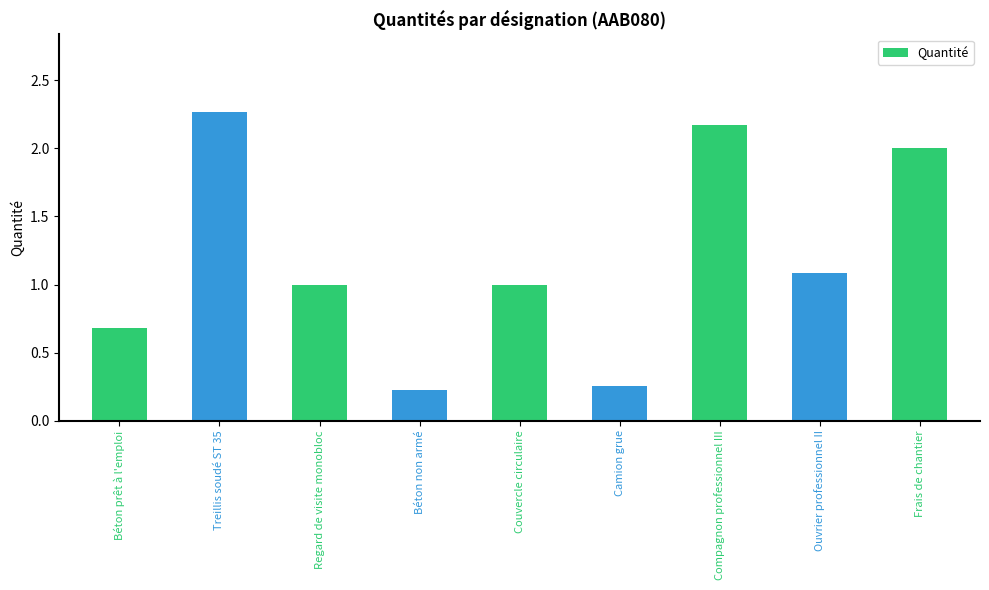

What is the difference between the second highest and second lowest values?

1.9